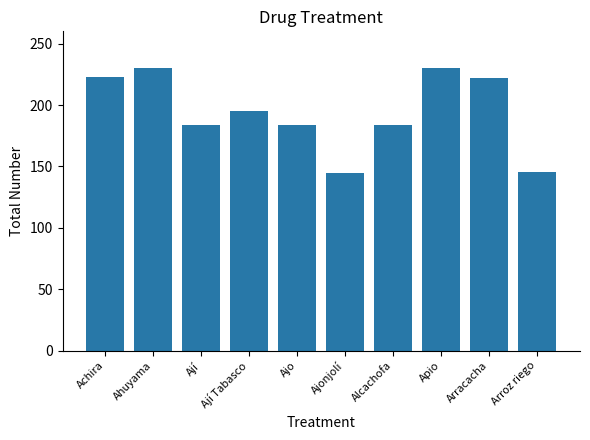

Approximately how many times larger is the value at Arroz riego compared to Arracacha?

0.7